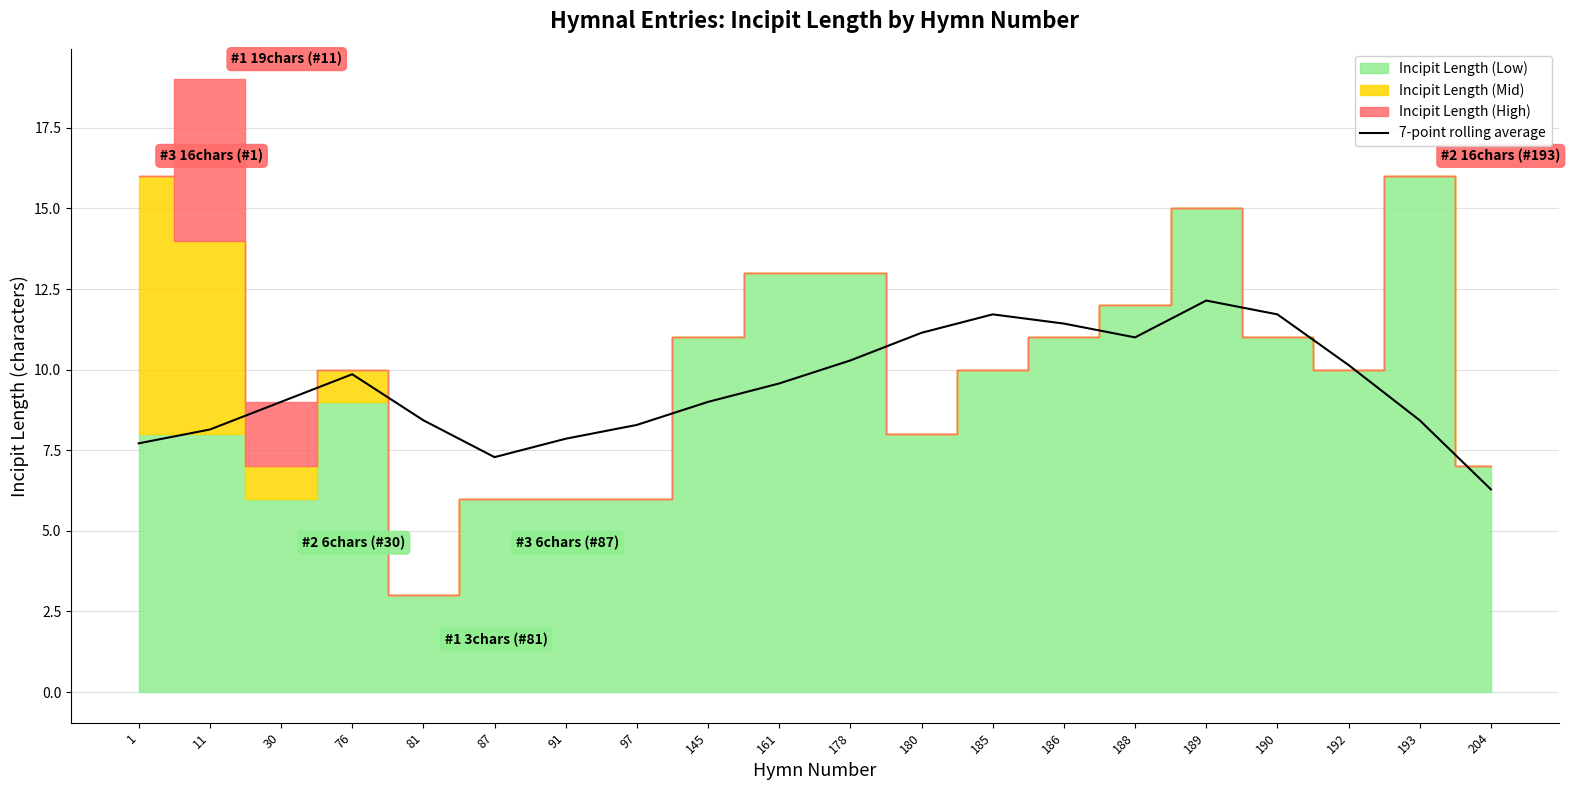

What is the sum of all values?

189.4